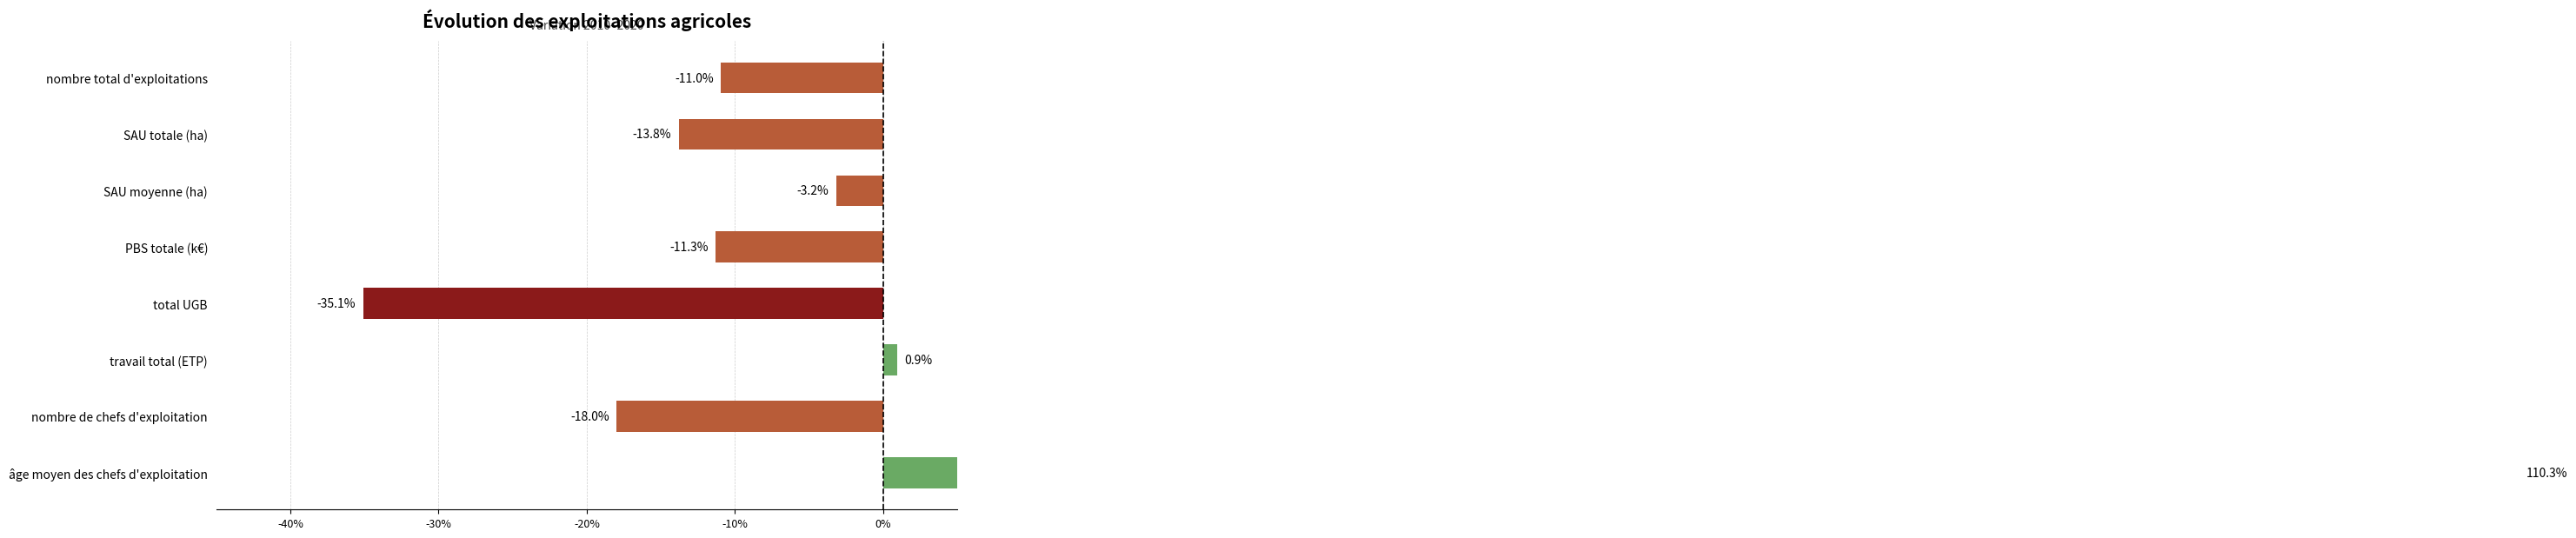

The chart shows a value of -0.0 at SAU moyenne (ha). True or false?

True